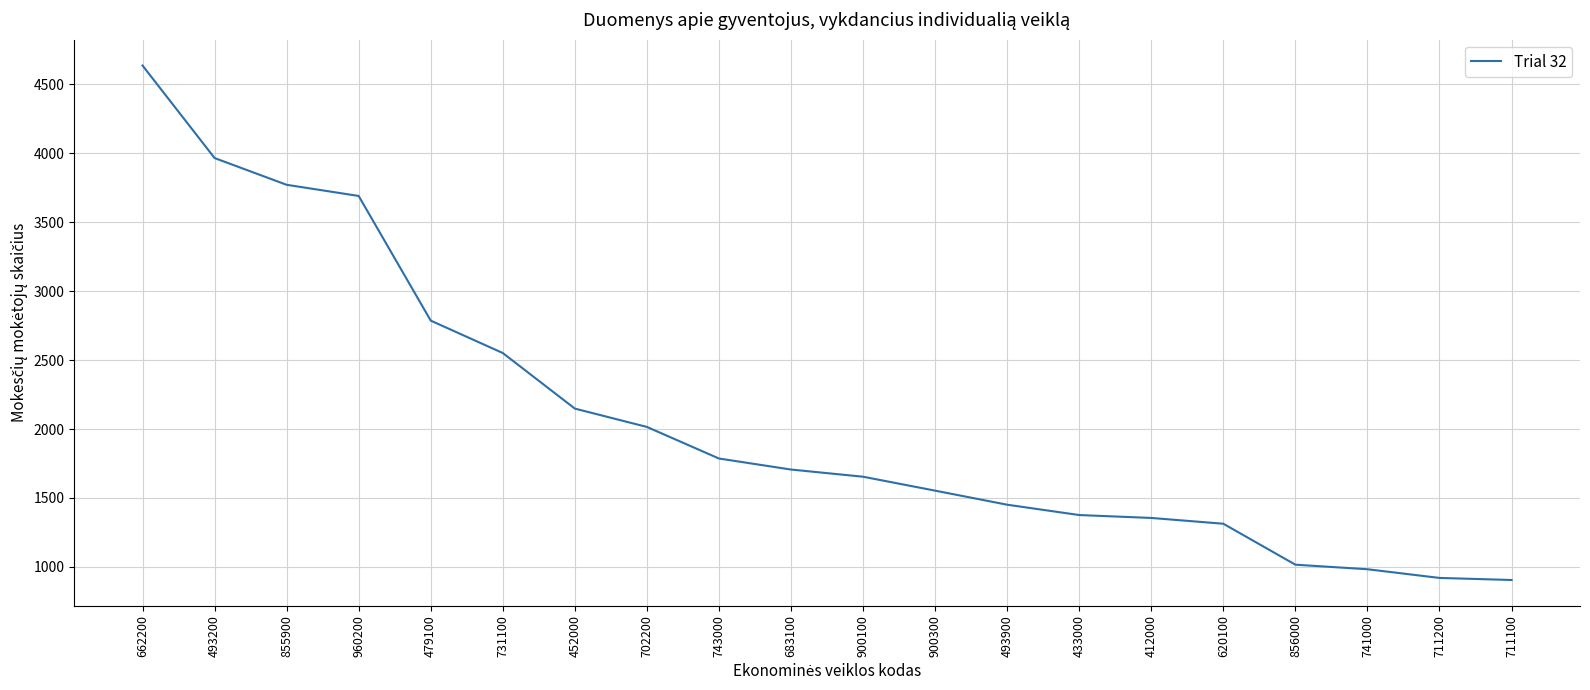

Between 900300 and 743000, which is larger?

743000